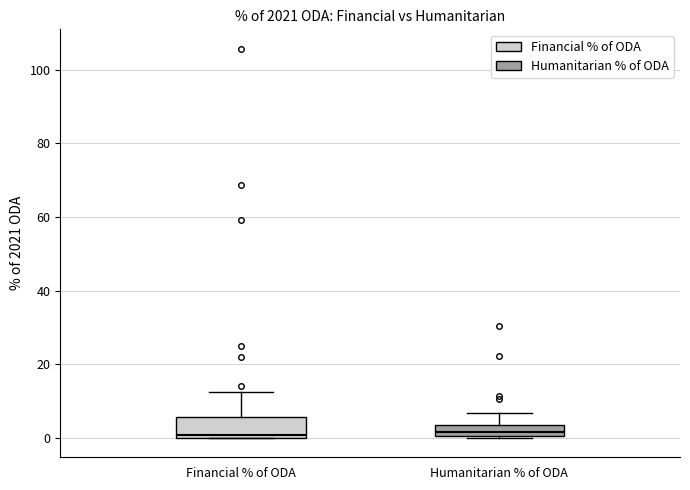

Where is the upper edge of the box for Financial % of ODA on the y-axis? The values are not printed on the chart, so give them approximately, as read against the axis.

6